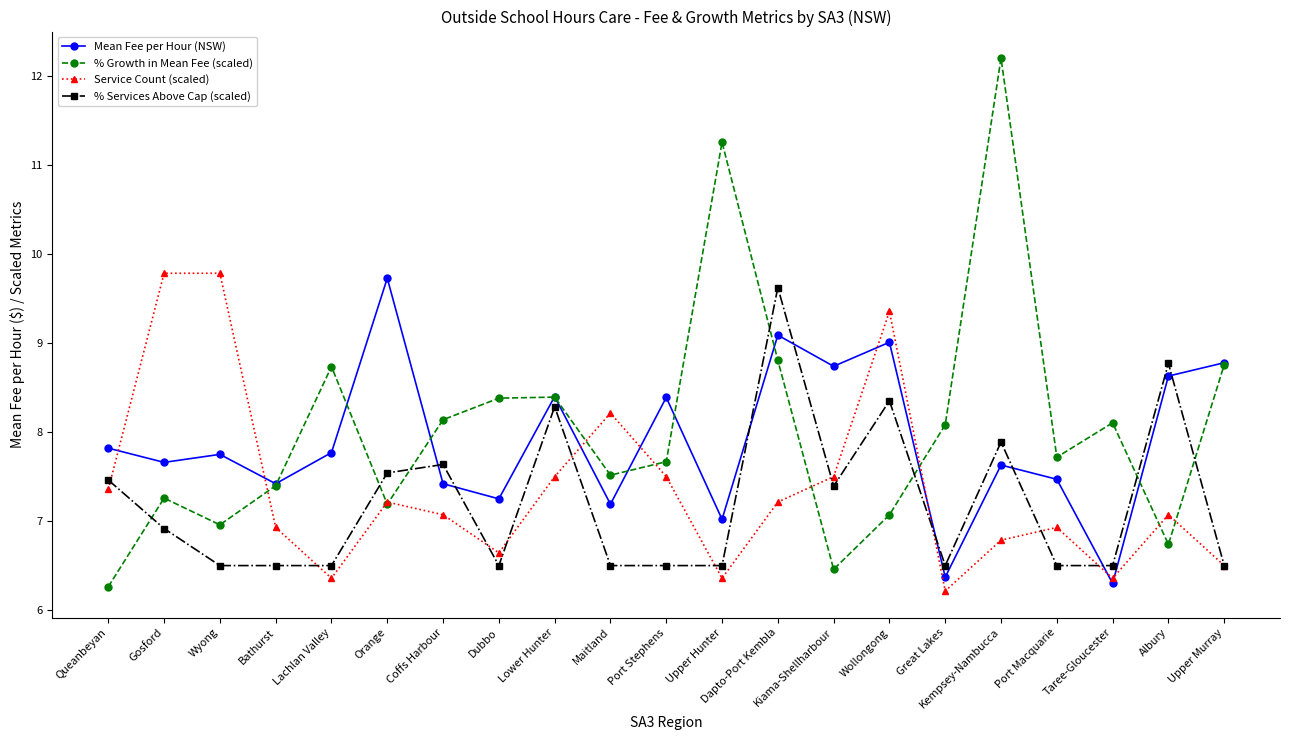

What is the average value of the % Services Above Cap (scaled) series?

7.2